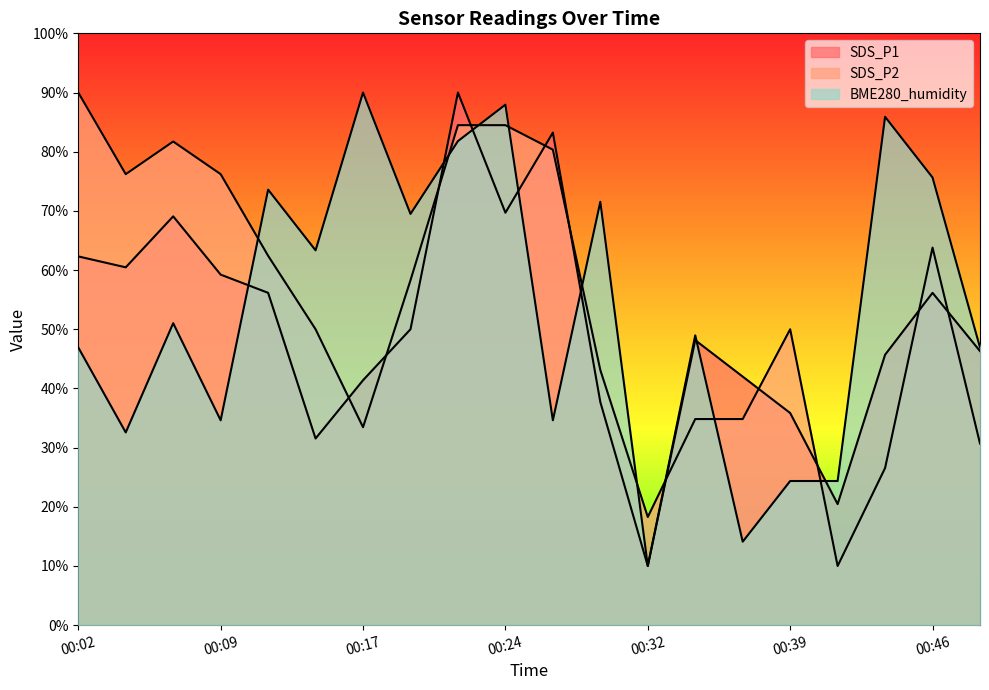

At which category does the chart reach its minimum across all series?

00:32